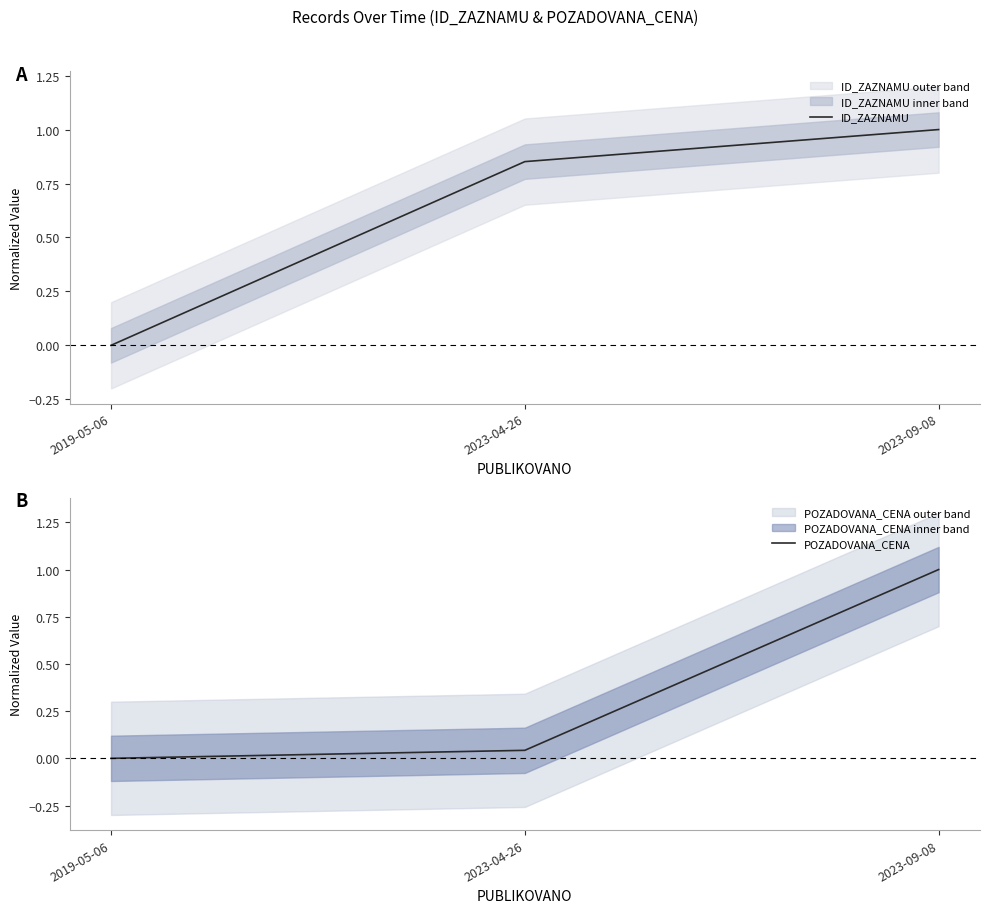

Where is ID_ZAZNAMU nearest to the value 0?

2019-05-06